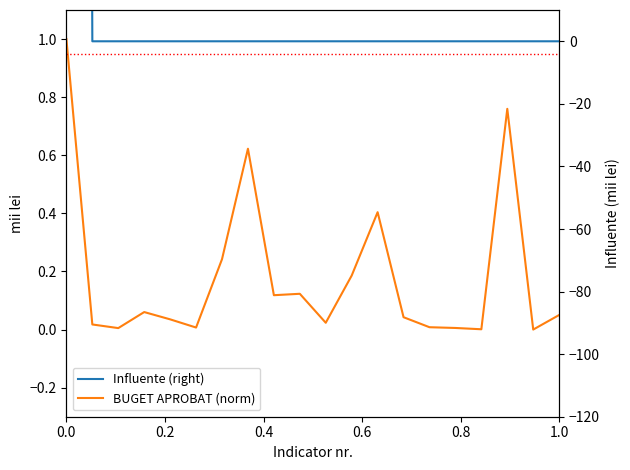

What is the average value of the BUGET APROBAT (norm) series?

0.2